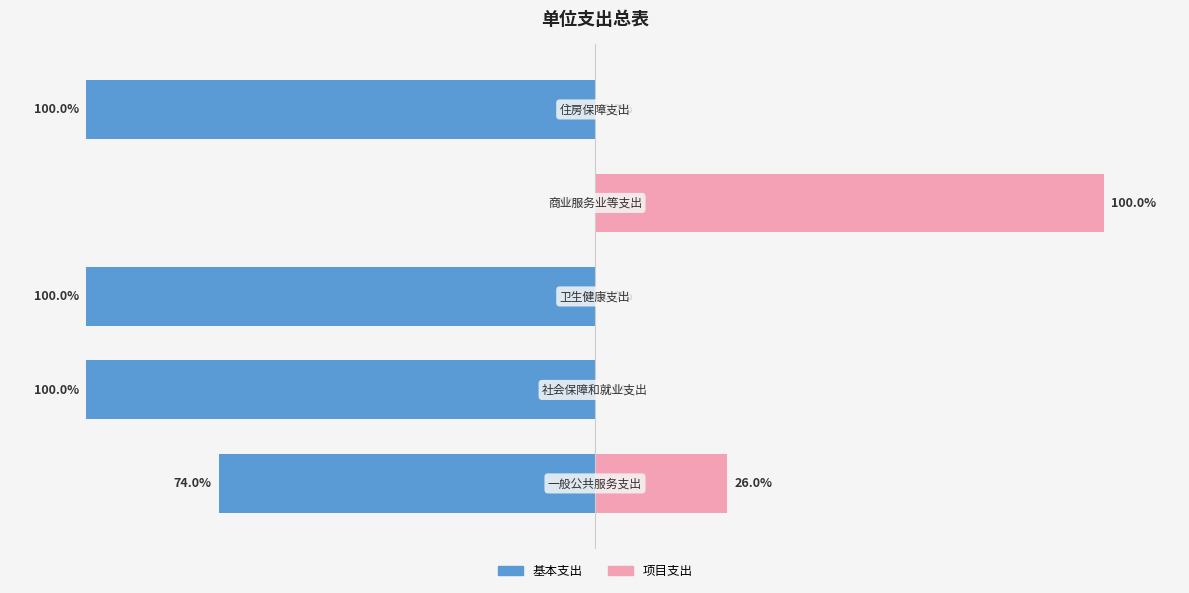

Is it true that 项目支出 equals 51.4 at 1?

False